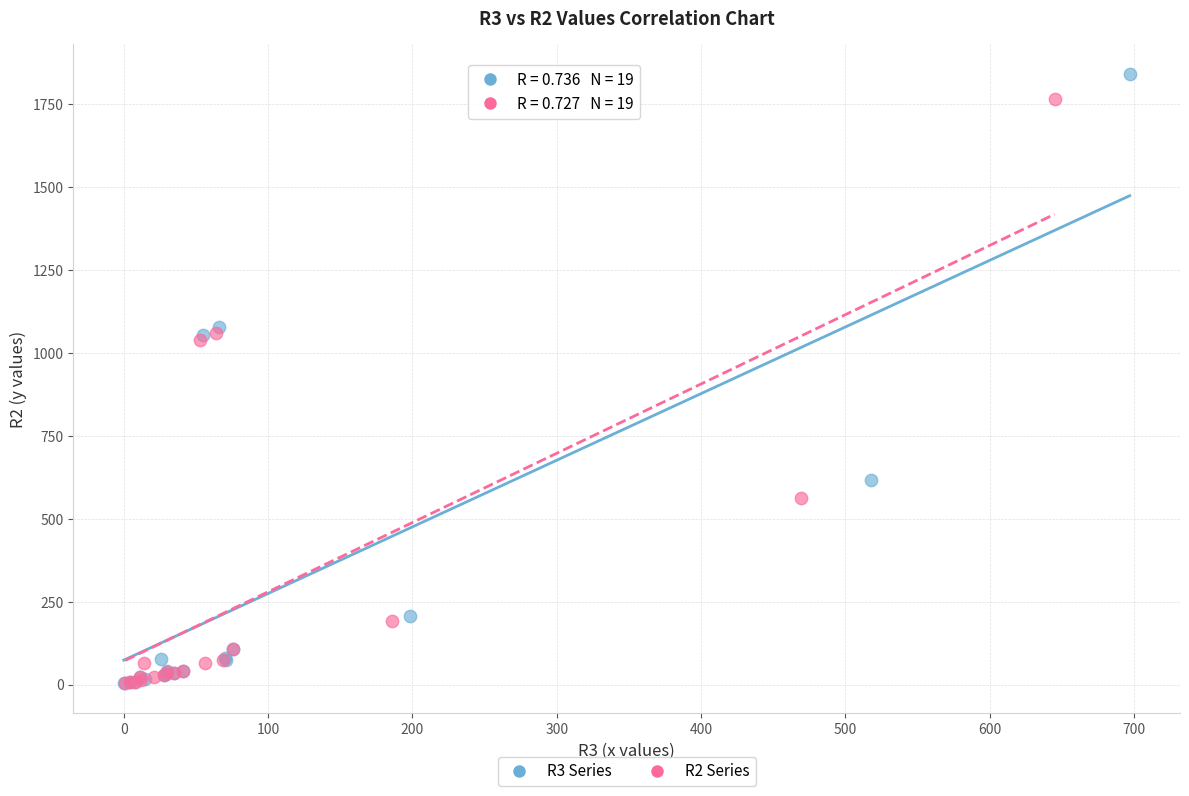

Which series has the largest Y range (max minus min)?

R3 Series